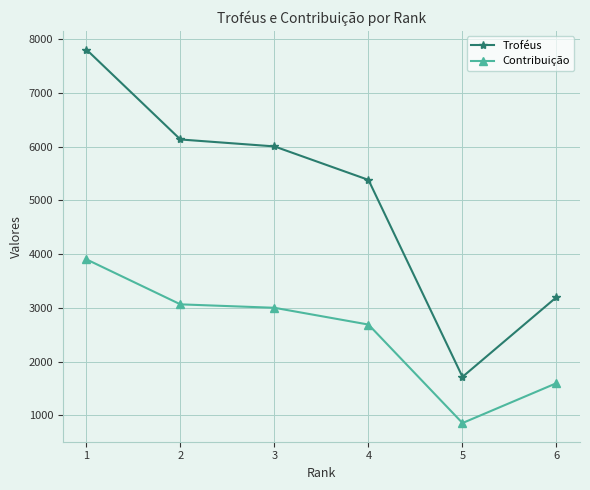

Rank the series by their maximum value, from highest to lowest.

Troféus, Contribuição